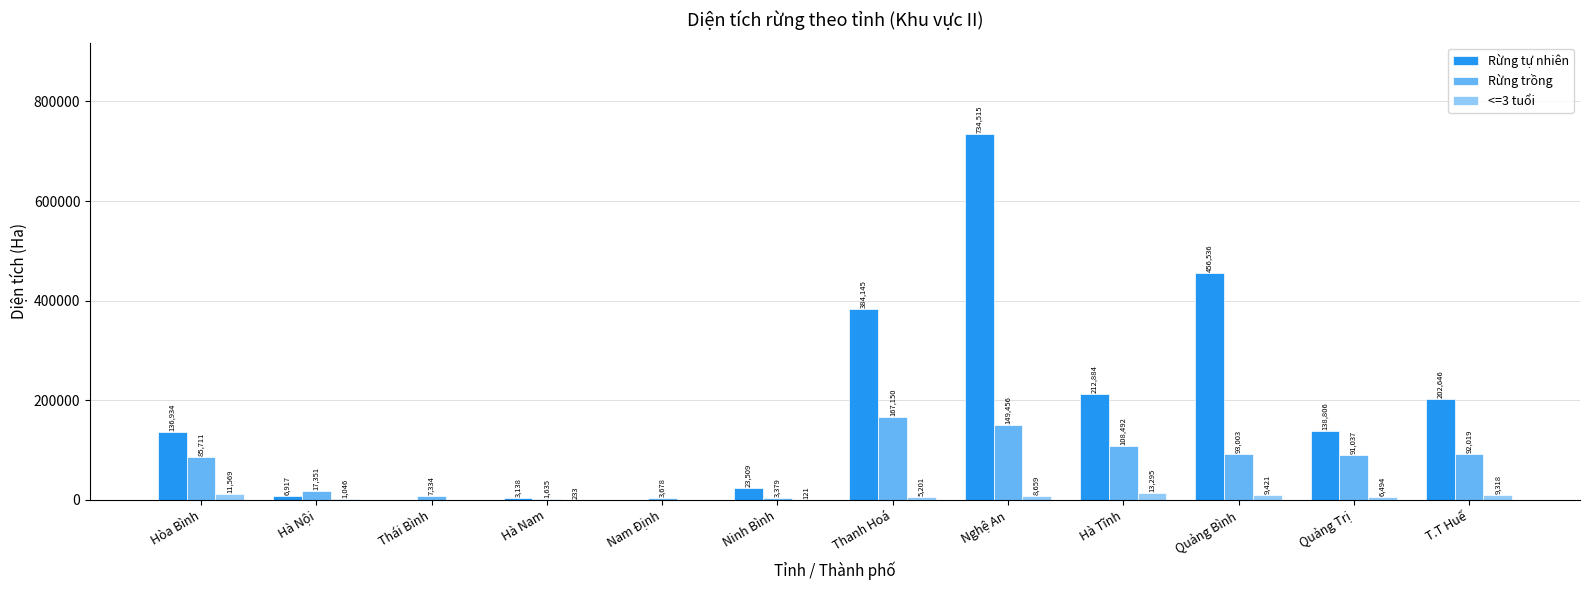

What is the spread (max minus min) of values at Nghệ An?

725855.6